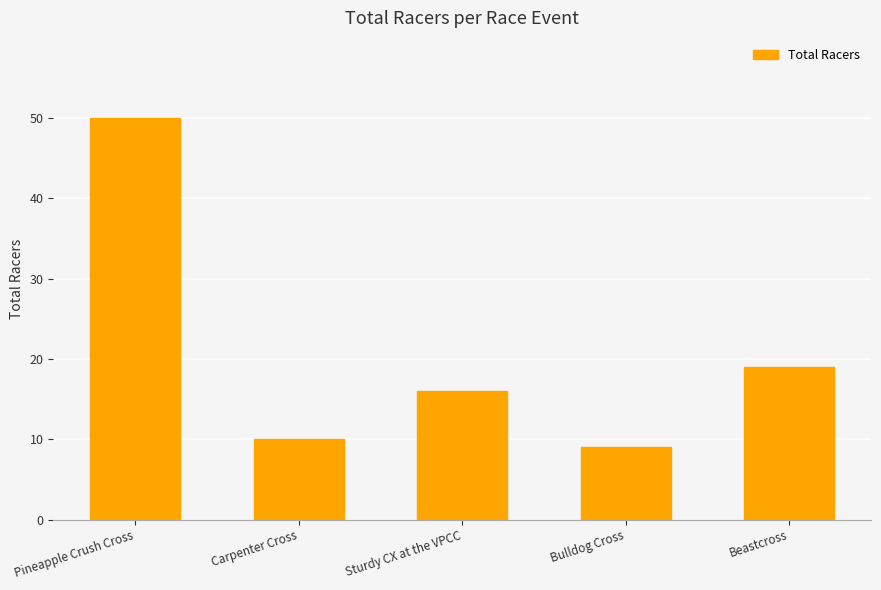

Reading left to right, list all the values displayed in this chart.

50	10	16	9	19